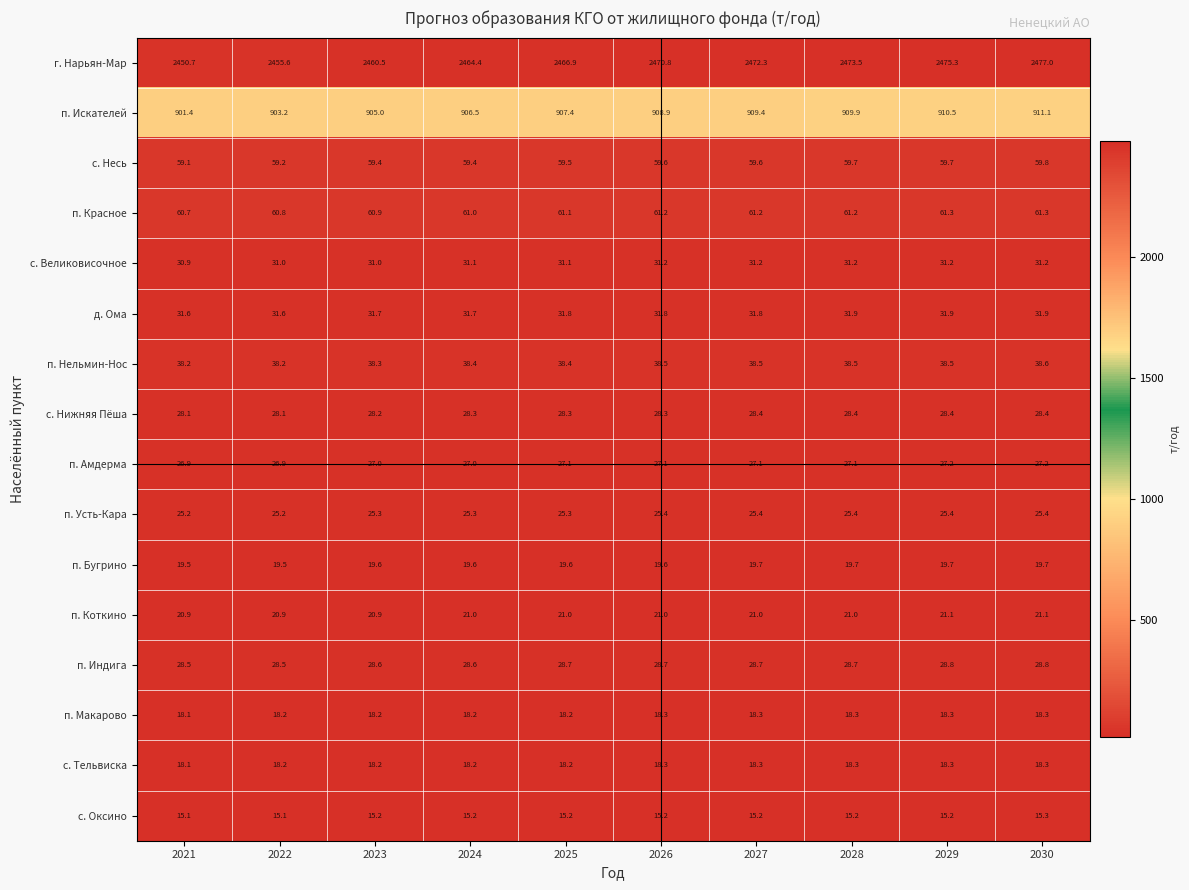

The п. Амдерма series shows 27.2 at 2030. True or false?

True